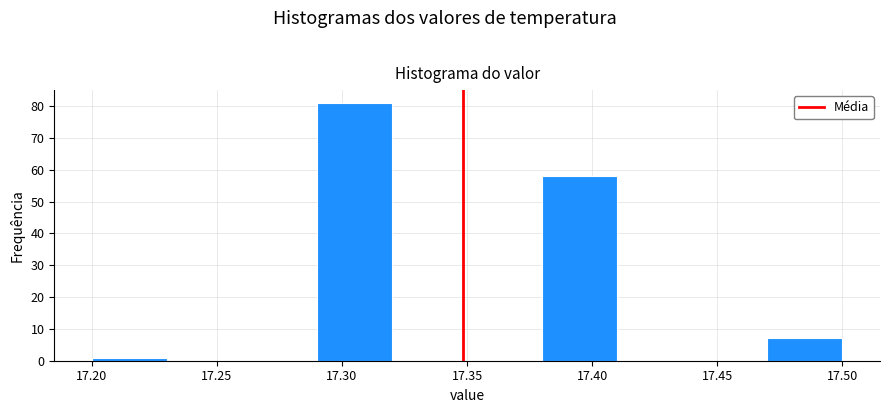

Reading left to right, list every bar in this chart as the range it spans on the x-axis followed by its height. The values are not printed on the chart, so give them approximately, as read against the axis.

17.20 to 17.23: 1
17.23 to 17.26: 0
17.26 to 17.29: 0
17.29 to 17.32: 81
17.32 to 17.35: 0
17.35 to 17.38: 0
17.38 to 17.41: 58
17.41 to 17.44: 0
17.44 to 17.47: 0
17.47 to 17.50: 7